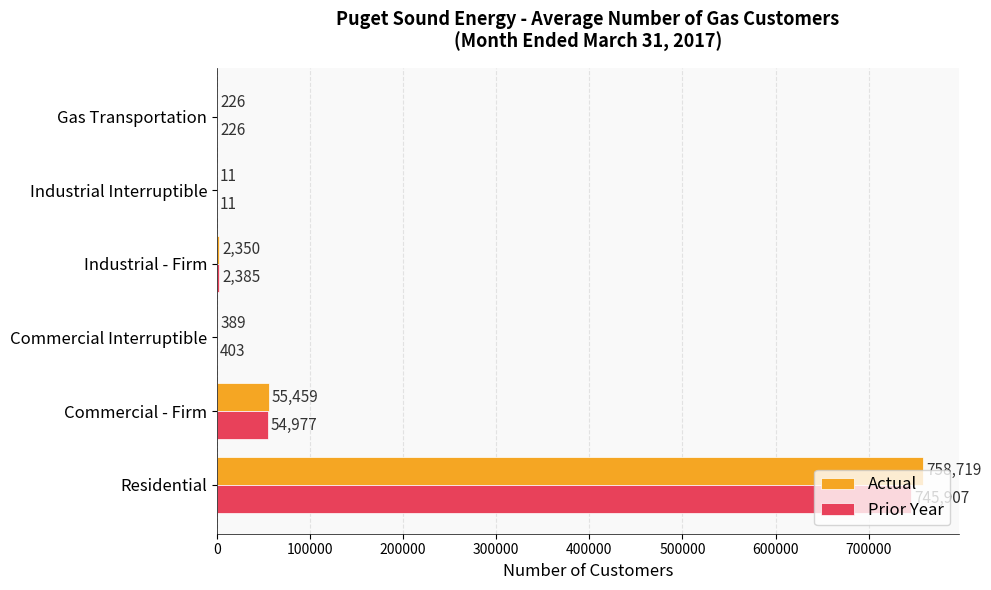

What are all the series names shown in the legend?

Actual, Prior Year